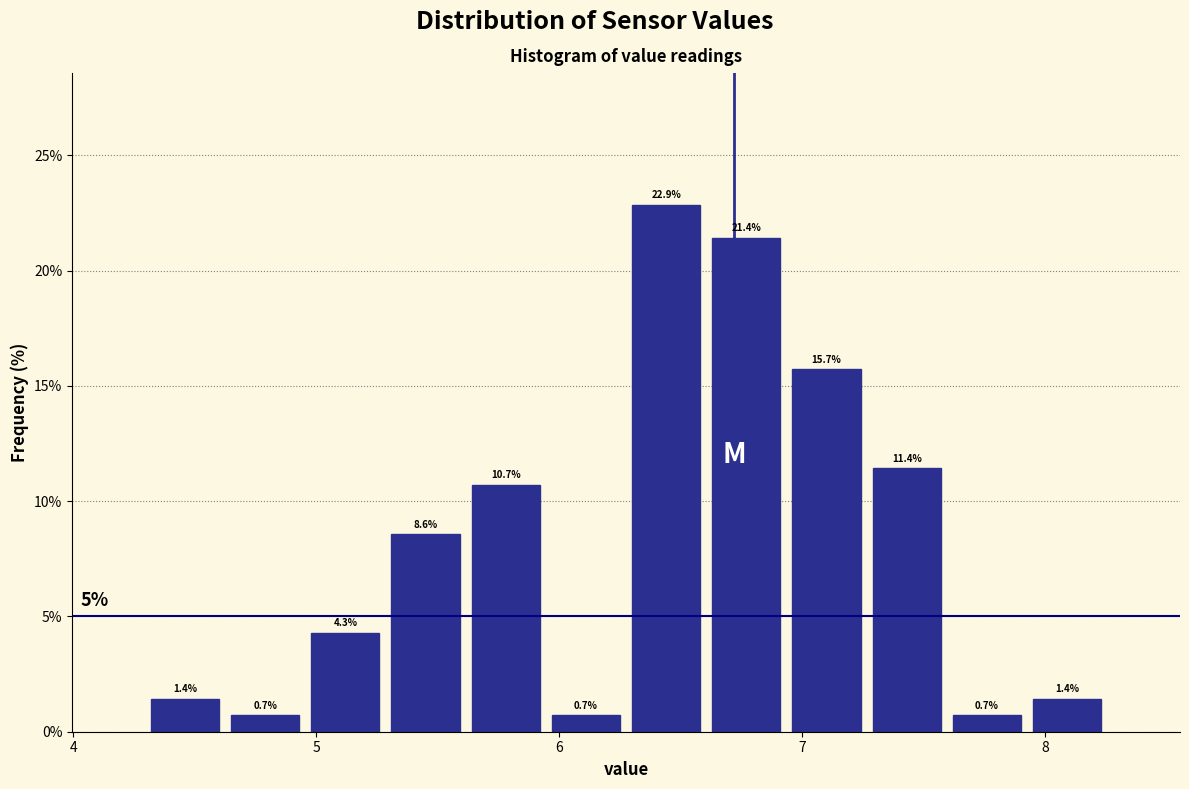

Around what value on the x-axis is the tallest bar? Give the approximate position of its centre, as read against the axis.

6.4